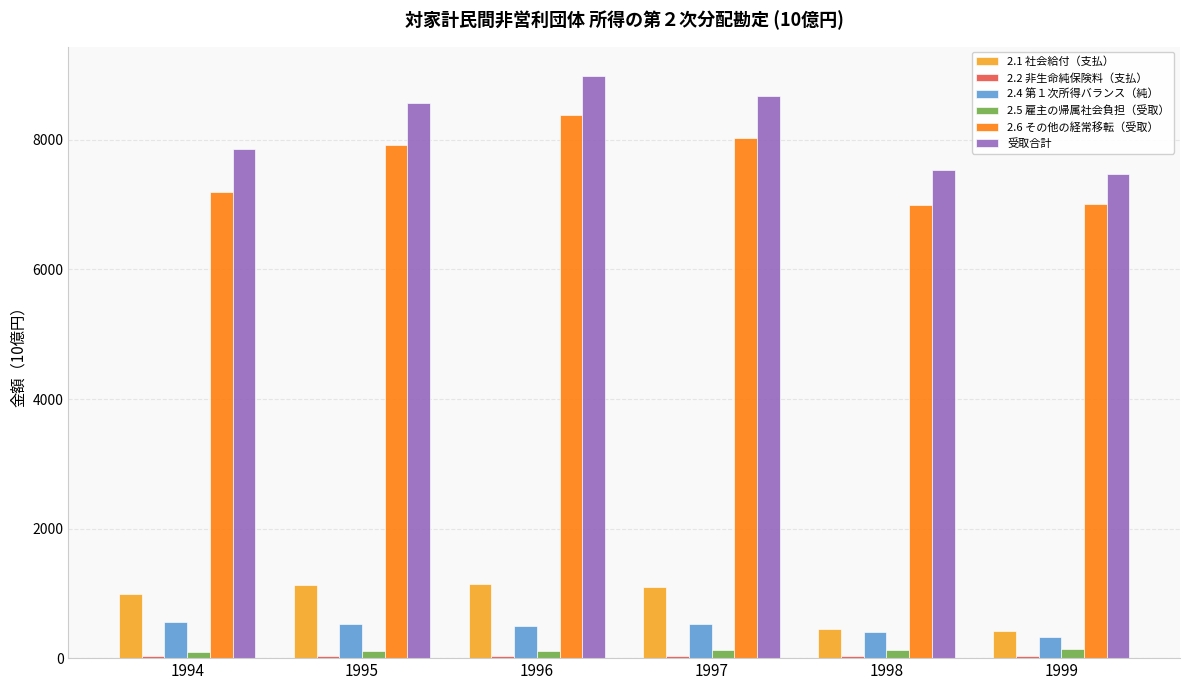

Is the value of 2.6 その他の経常移転（受取） at 1999 greater than the value of 2.1 社会給付（支払） at 1996?

Yes